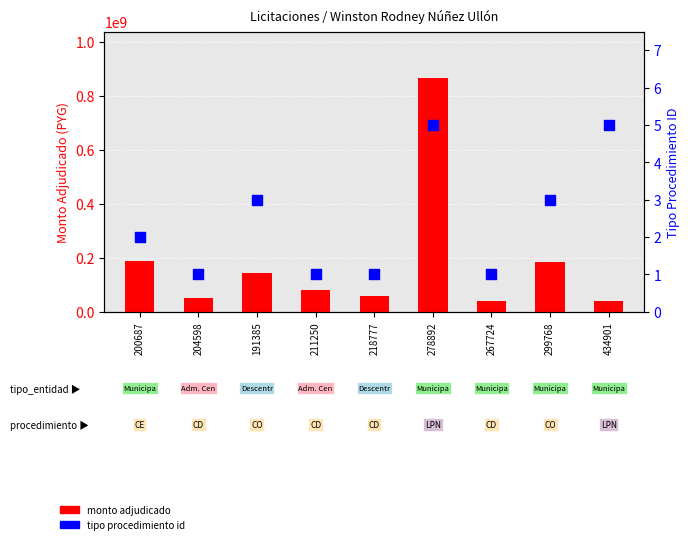

At which category is the sum across all series the highest?

278892